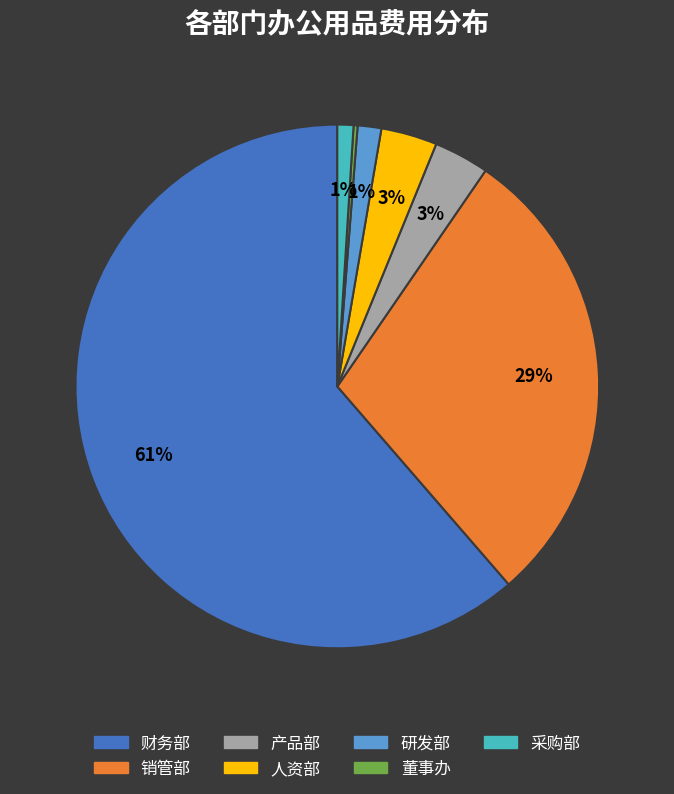

What is the largest slice in the pie chart?

财务部